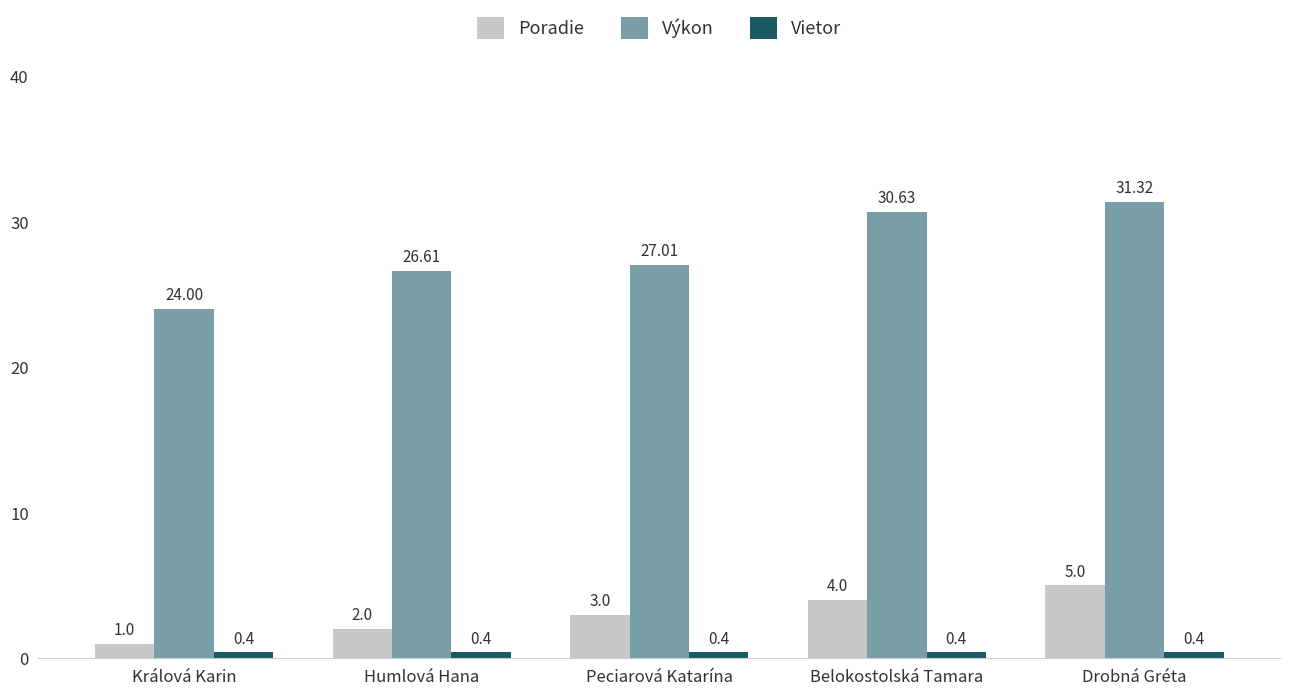

Between Humlová Hana and Belokostolská Tamara, which series saw the biggest shift?

Výkon